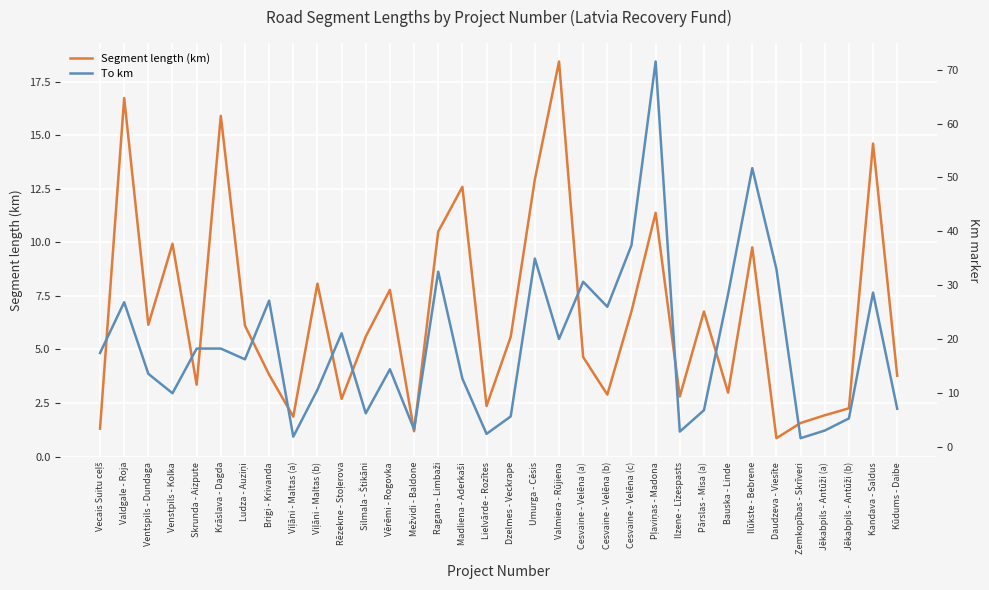

How many categories are shown in the chart?

34